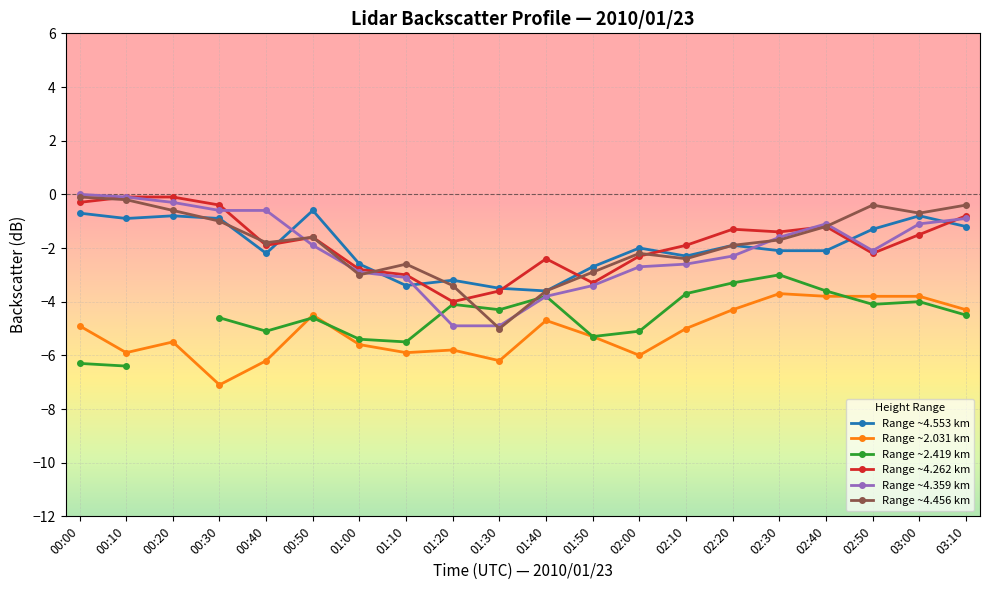

True or false: Range ~2.419 km has a value of -4.0 at 03:00.

True